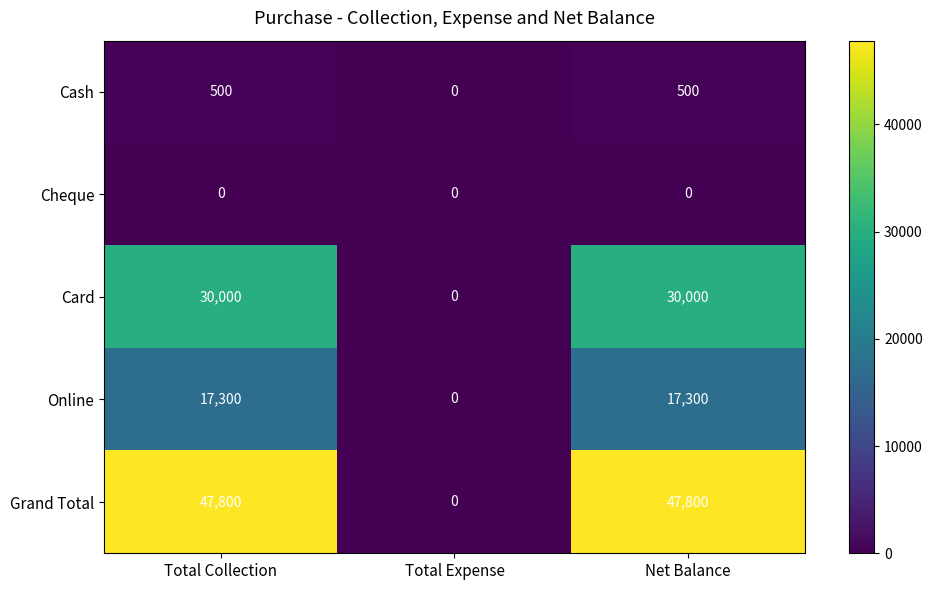

At how many categories does at least one series exceed 10148?

2